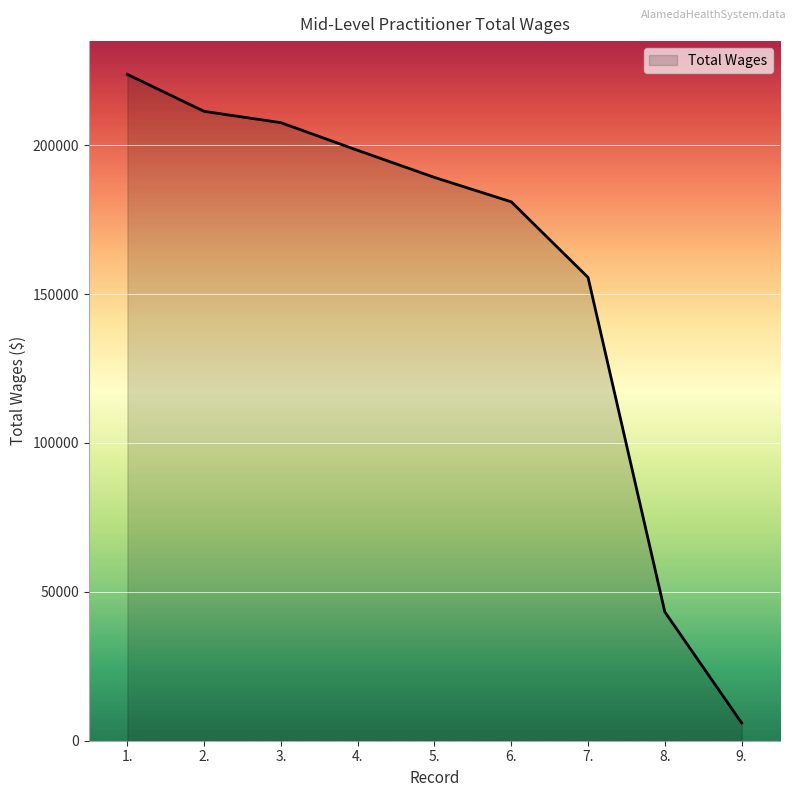

True or false: the data shows 263914 at 7..

False